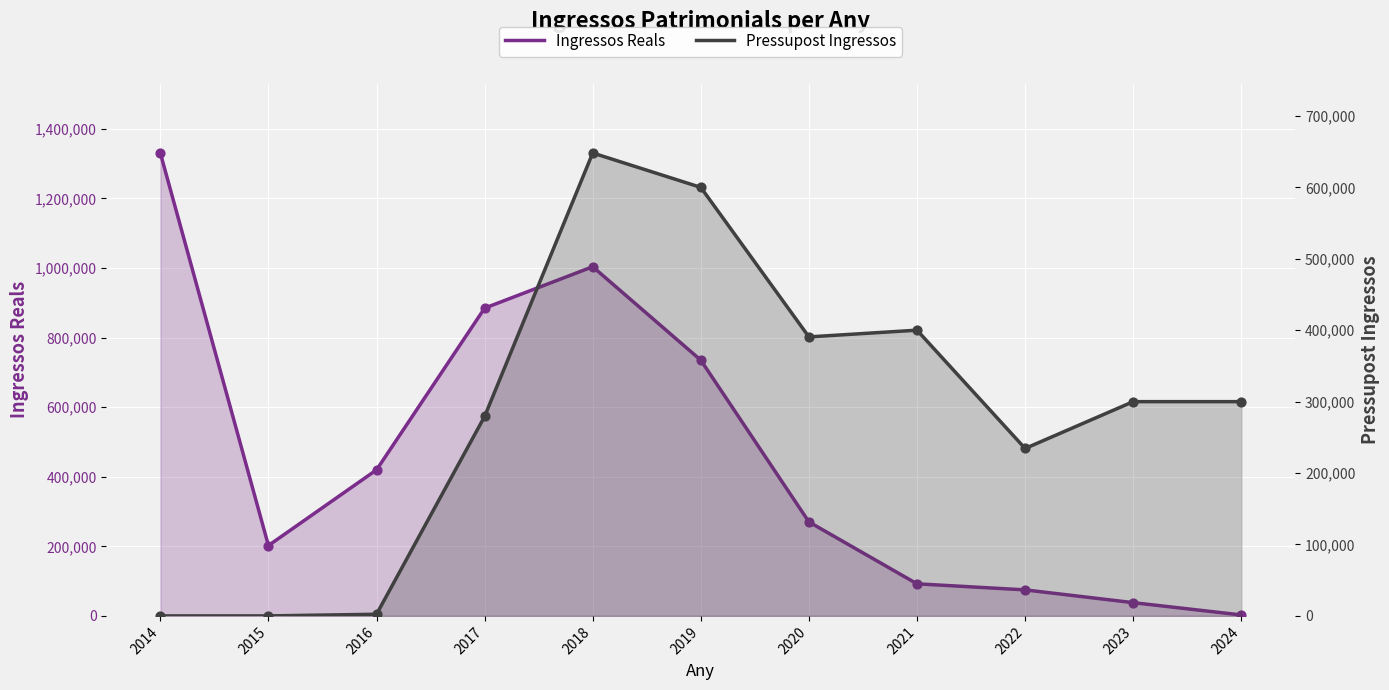

Is the value of Pressupost Ingressos at 2019 greater than the value of Ingressos Reals at 2017?

No